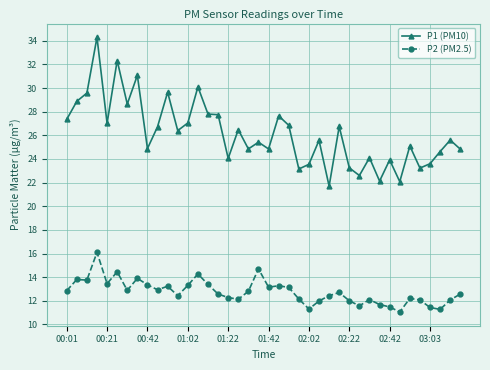

What is the average value of the P1 (PM10) series?

26.1